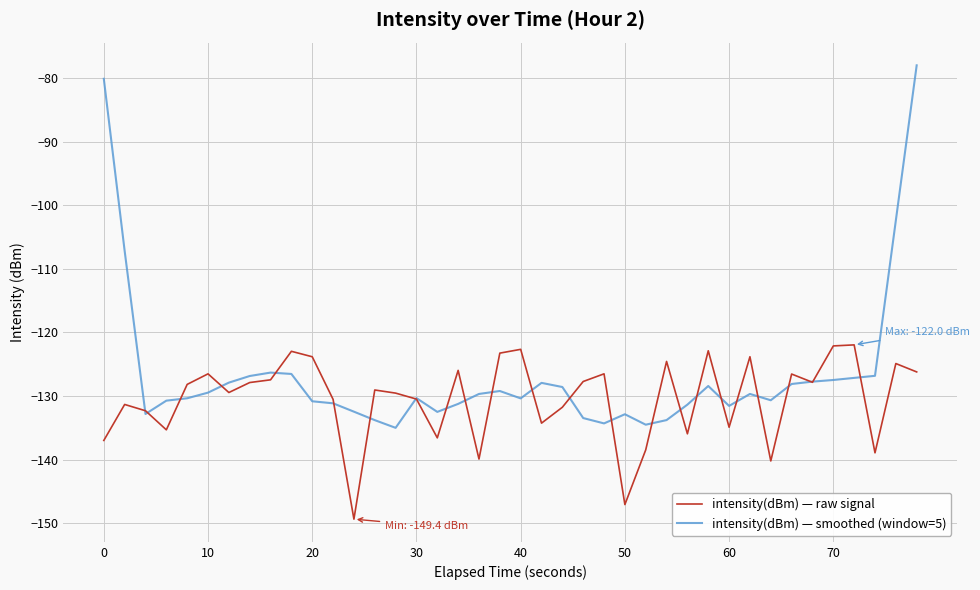

What is the lowest value of the intensity(dBm) — smoothed (window=5) series?

-135.0